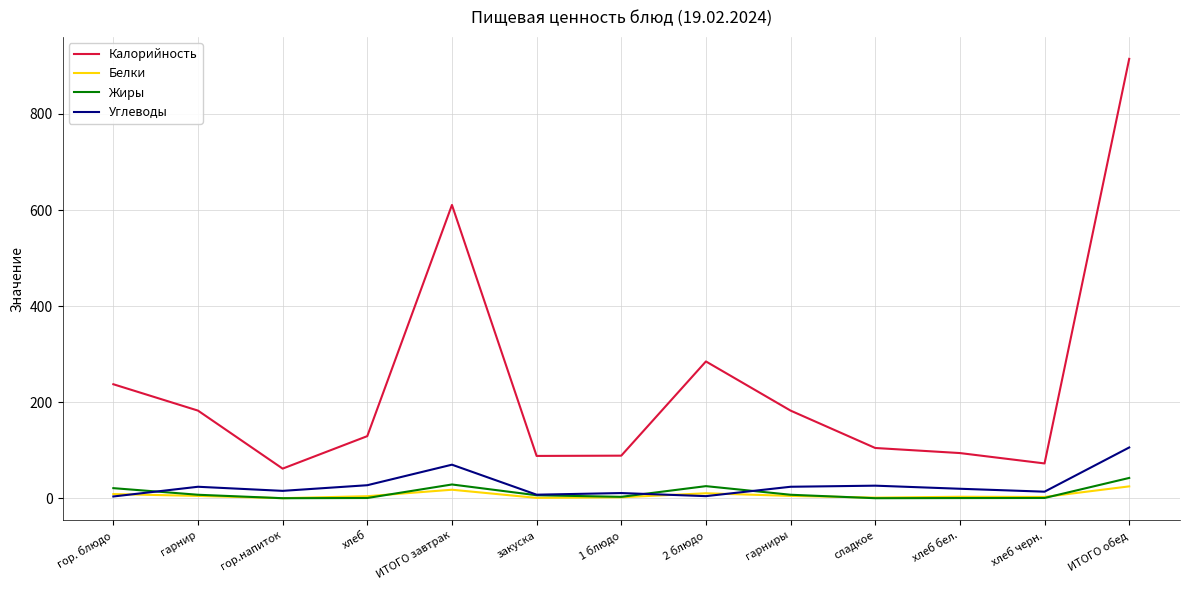

What is the minimum value for Белки?

0.1